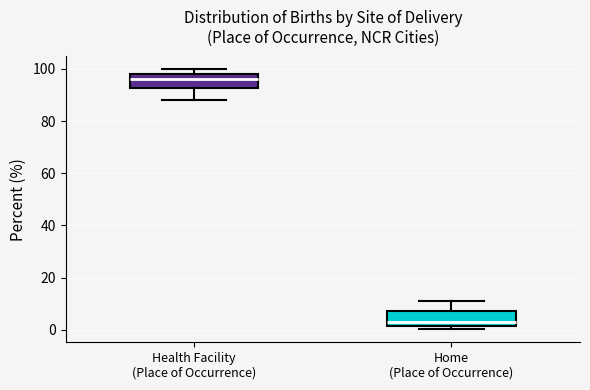

Reading left to right, read every box against the y-axis: the position of its median line, the range the box covers, and the ends of its whiskers. The values are not printed on the chart, so give them approximately, as read against the axis.

Health Facility (Place of Occurrence): median 96, box 92 to 98, whiskers 88 to 100
Home (Place of Occurrence): median 2 (just above the box's lower edge), box 2 to 8, whiskers 0 to 10